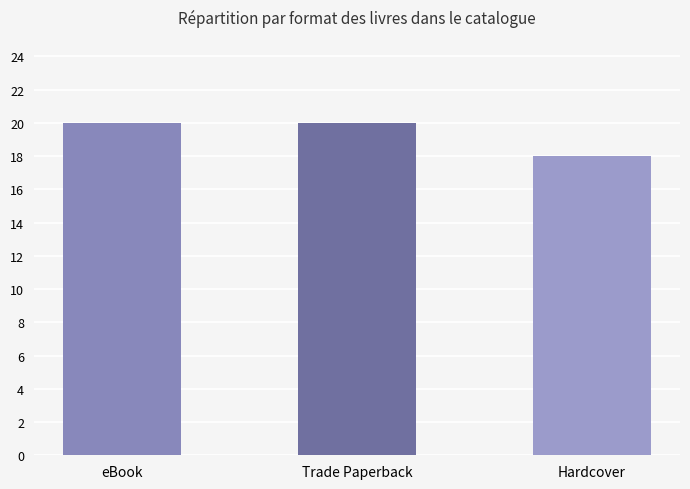

What is the difference between the maximum and minimum values?

2